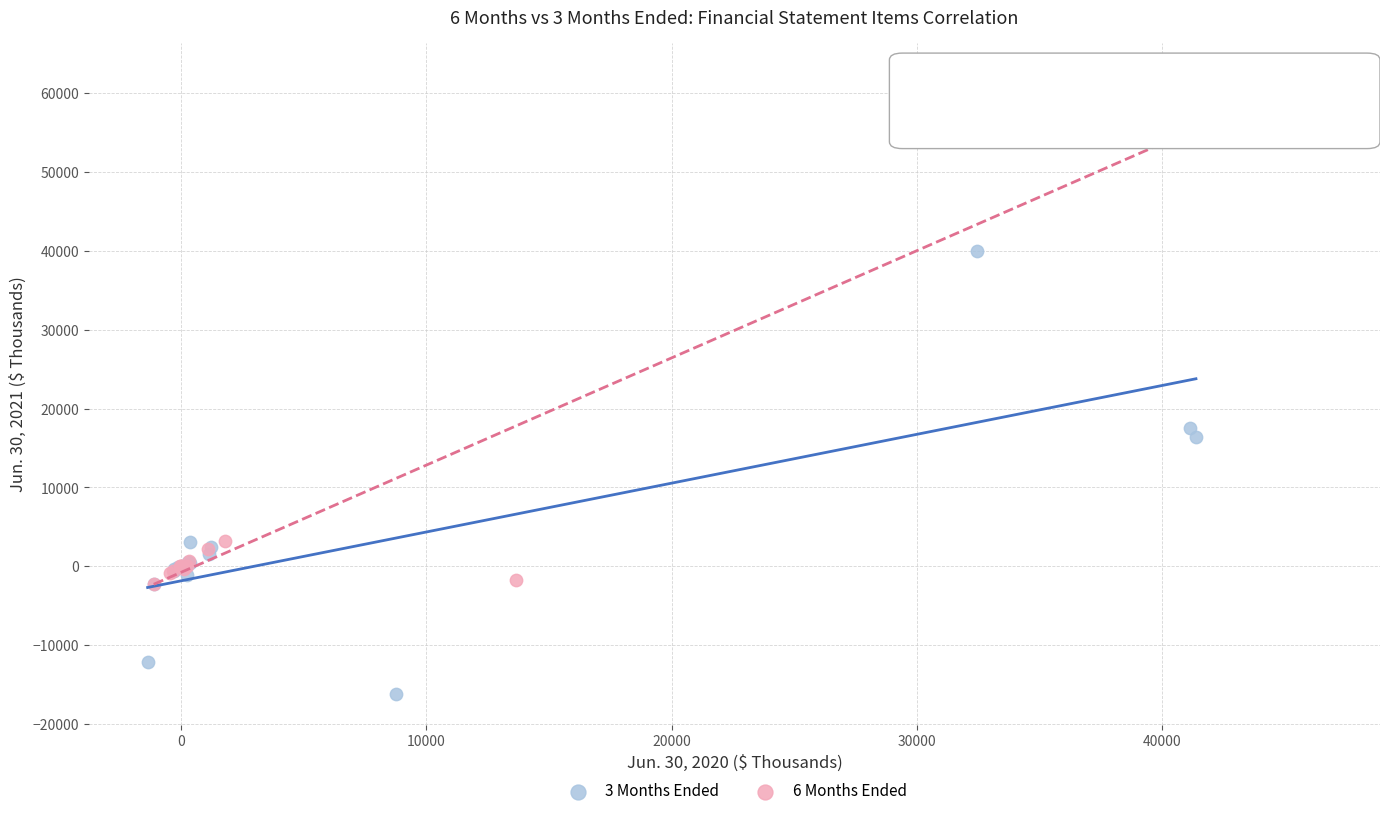

What are all the series names shown in the legend?

3 Months Ended, 6 Months Ended